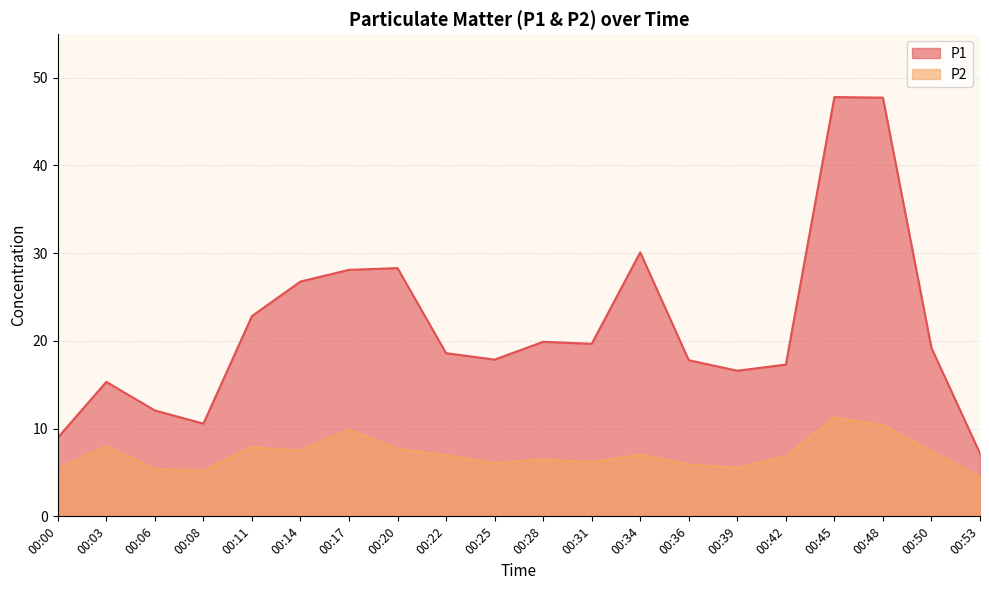

Between 00:08 and 00:50, which is larger?

00:50